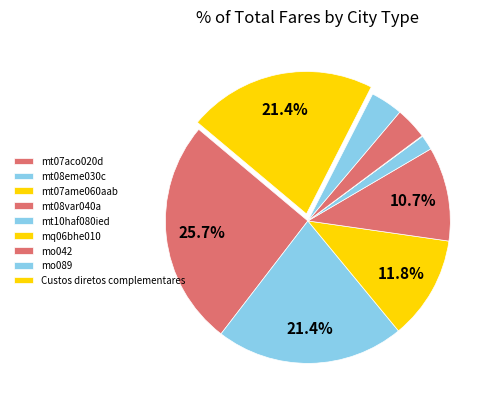

How many segments does this pie chart have?

9